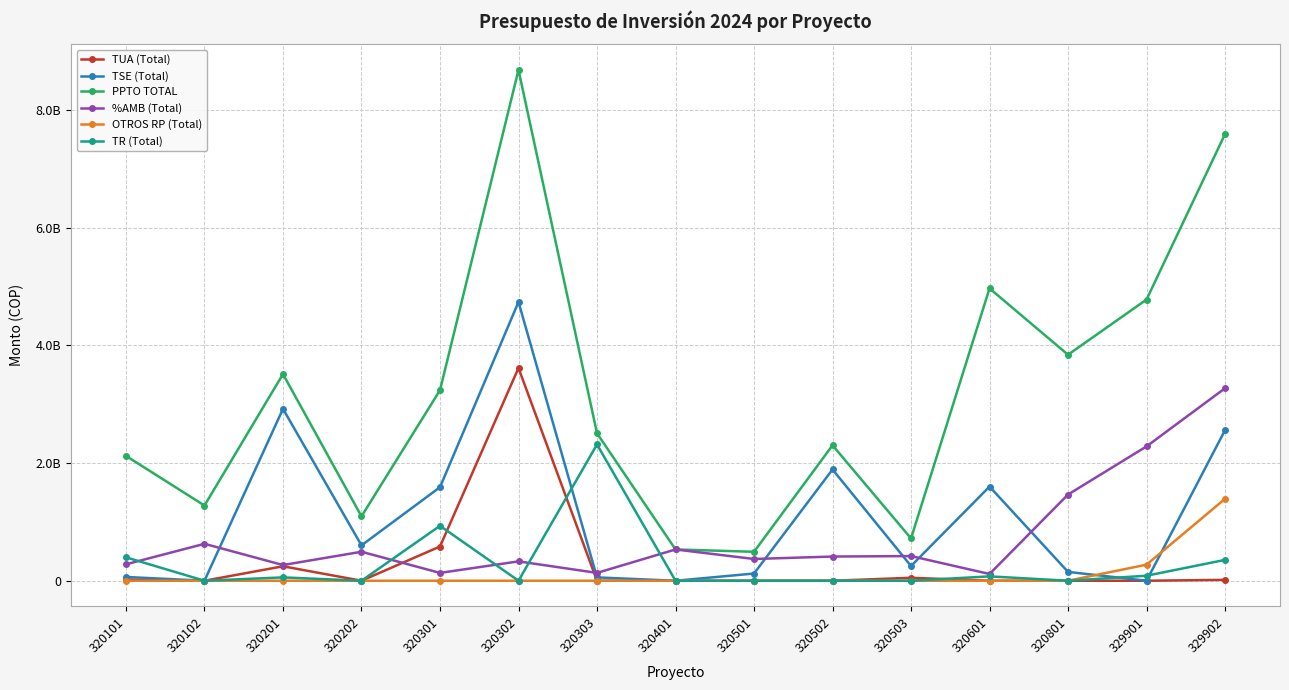

What are all the series names shown in the legend?

TUA (Total), TSE (Total), PPTO TOTAL, %AMB (Total), OTROS RP (Total), TR (Total)